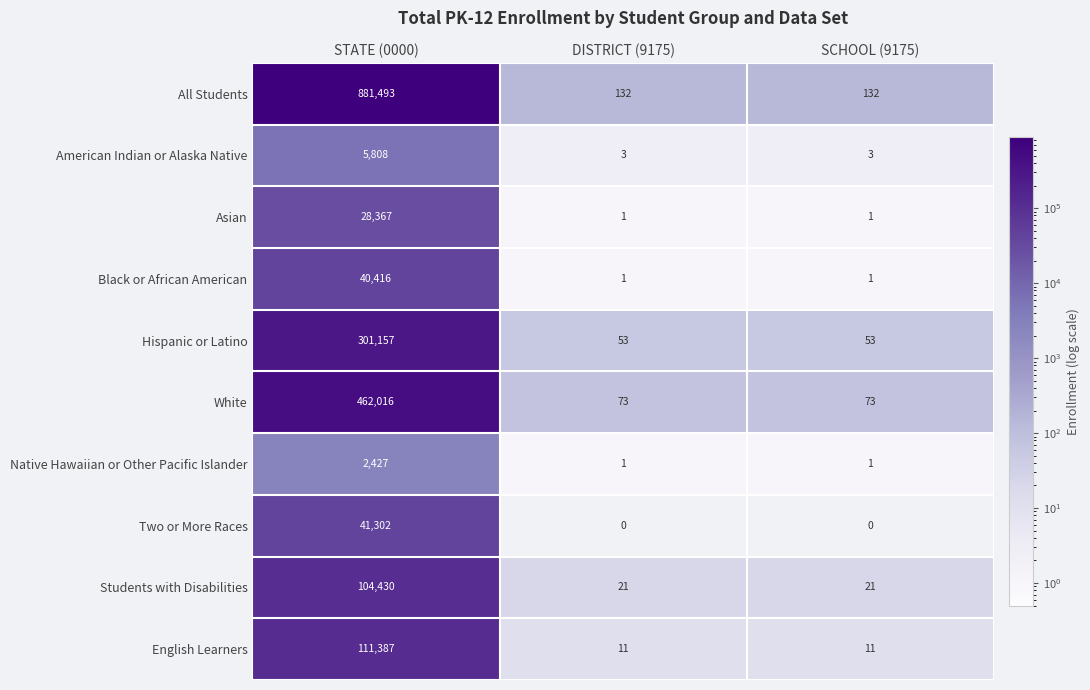

What is the difference between the maximum and second lowest values in the Black or African American series?

40415